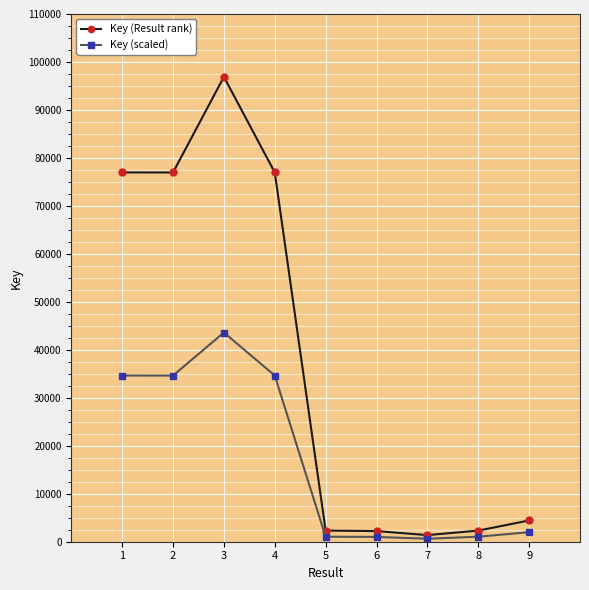

What is the value of the Key (Result rank) point at the 2nd from the left?

76968.0